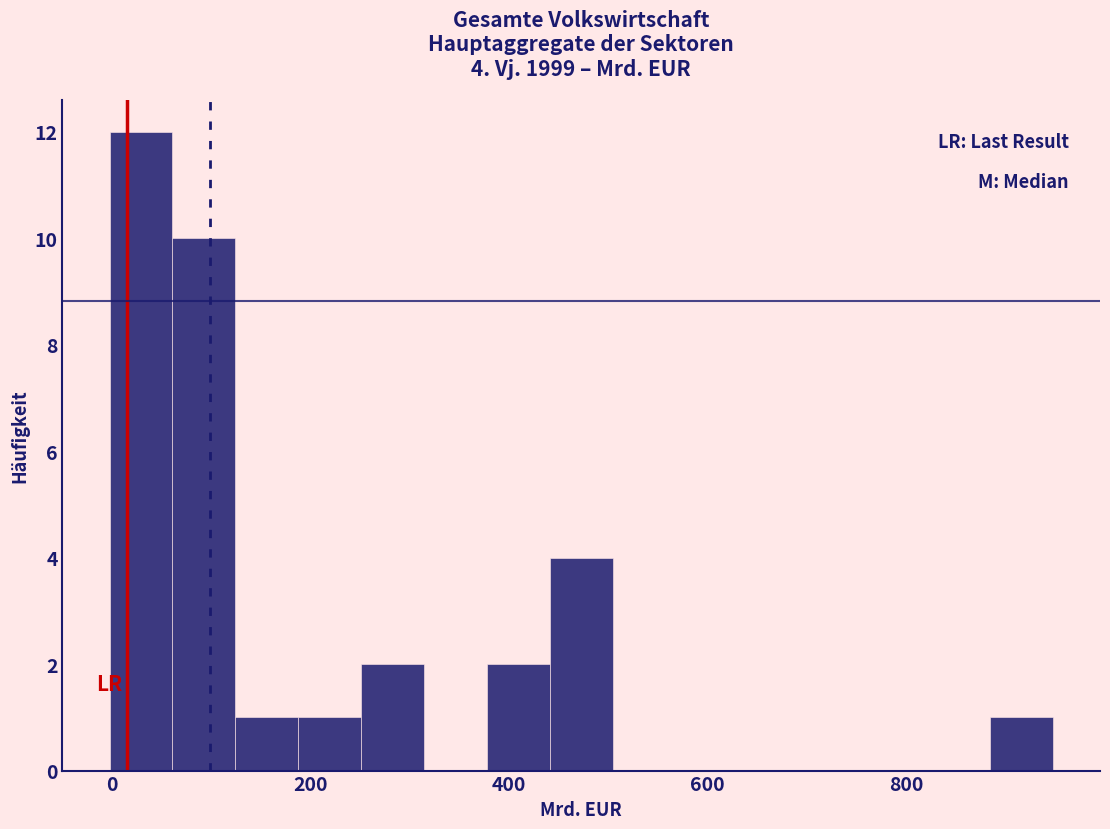

Around what value on the x-axis is the tallest bar? Give the approximate position of its centre, as read against the axis.

20